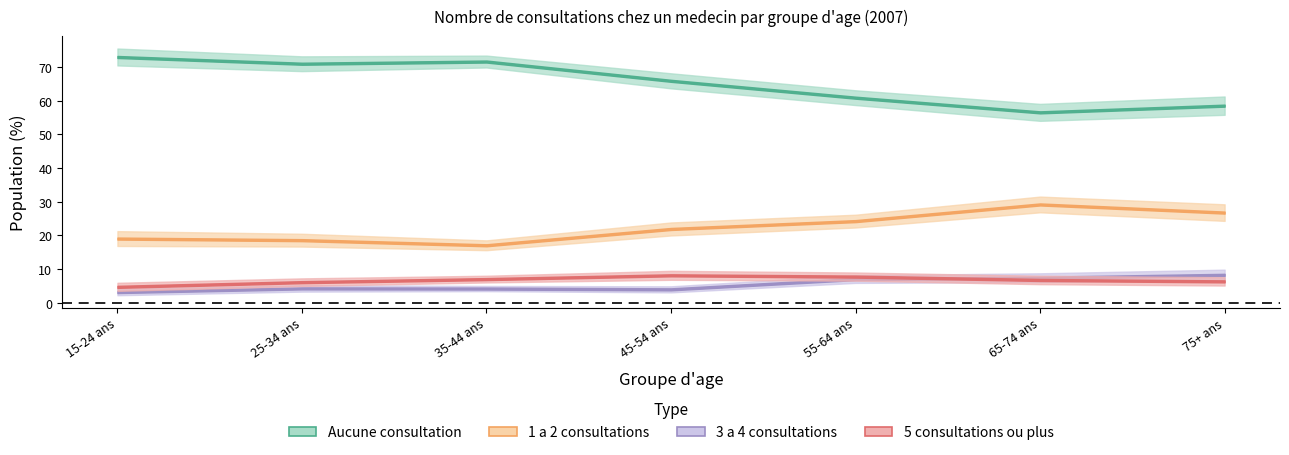

True or false: 3 a 4 consultations has a value of 12.6 at 65-74 ans.

False